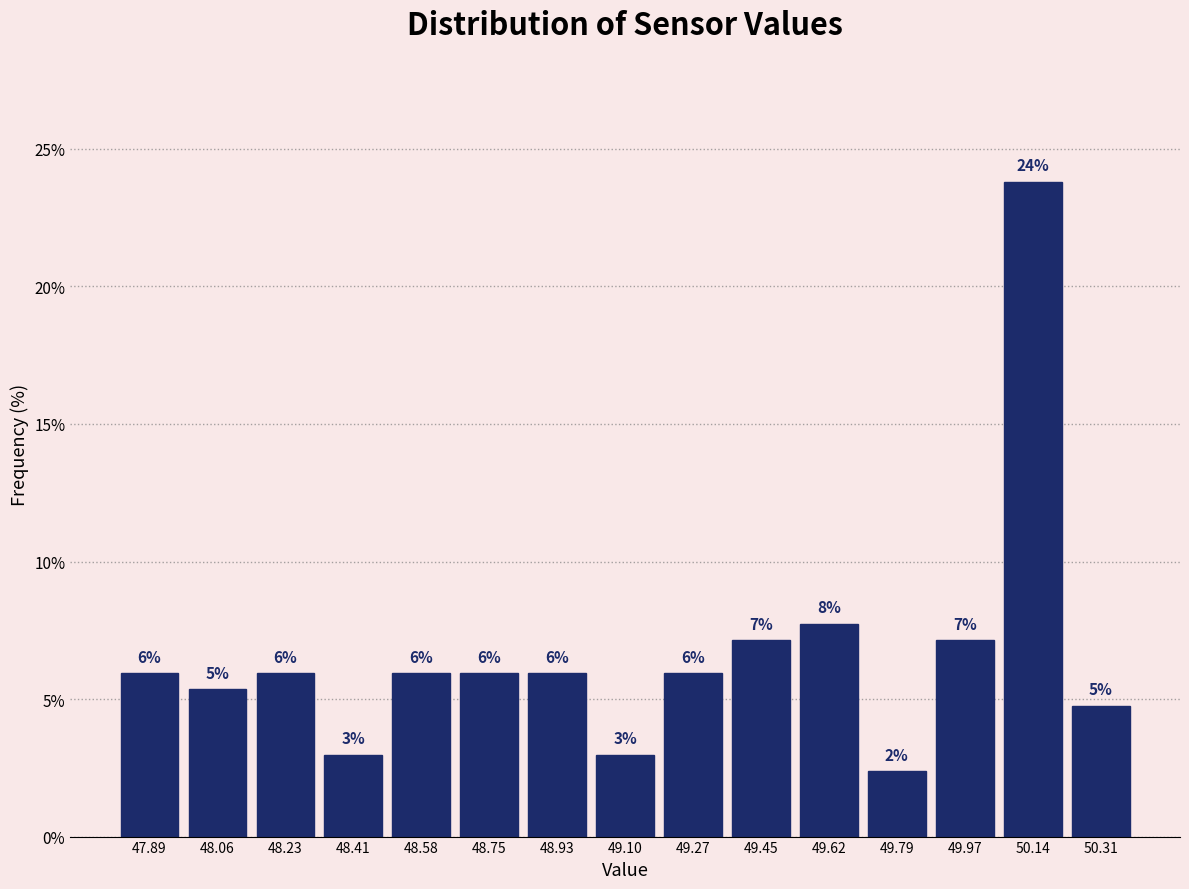

Over which range of the x-axis is the bar tallest?

50.06 to 50.22